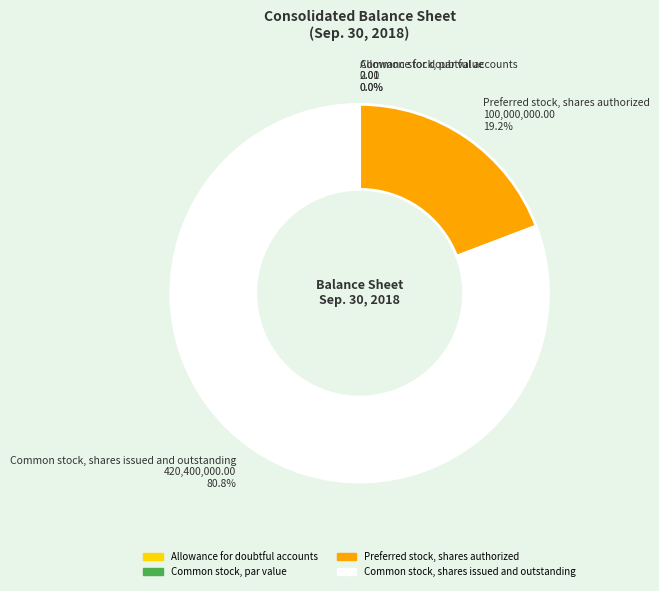

Is Common stock, shares issued and outstanding the majority of the pie?

Yes